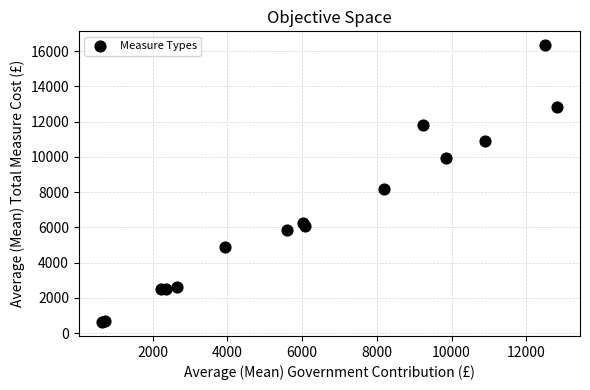

What Y value in the scatter plot is closest to 8485?

8200.7